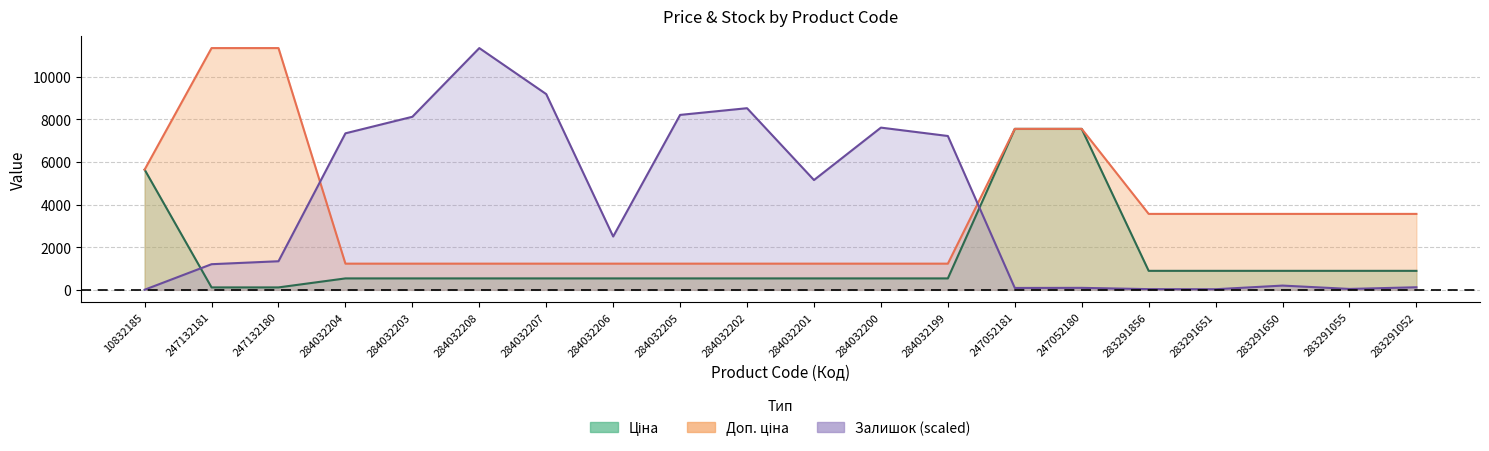

How many interior local valleys does the Залишок series have?

5